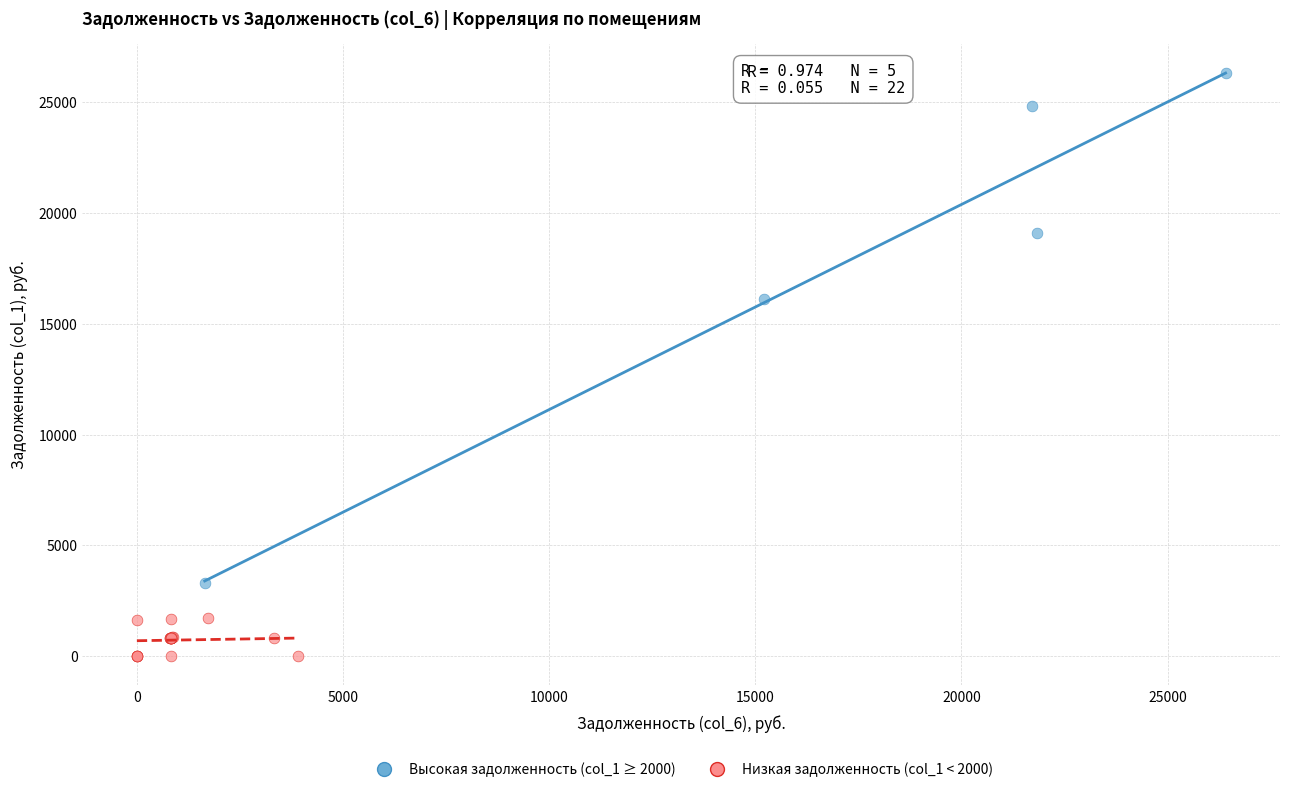

Which series contains the highest Y value?

Высокая задолженность (col_1 ≥ 2000)